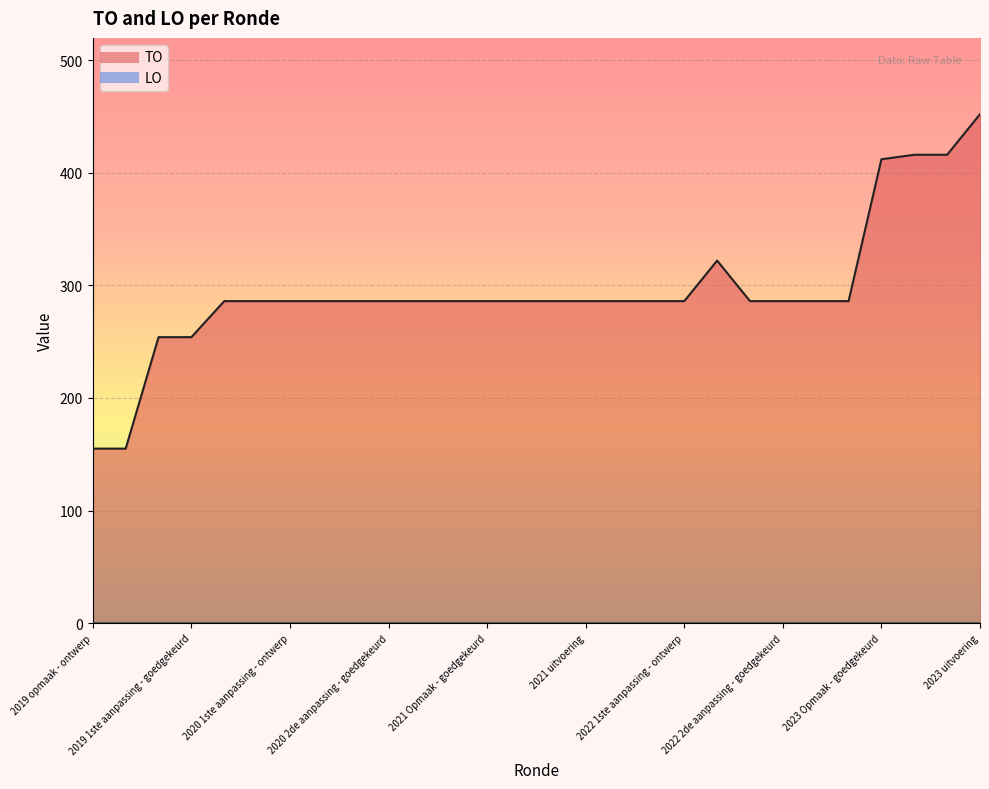

What is the difference between the maximum and second lowest values?

297